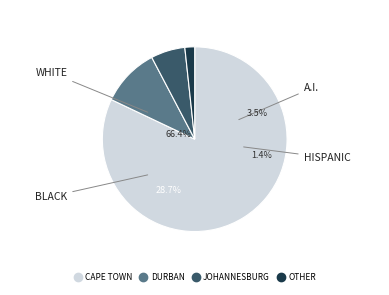

Is it true that JOHANNESBURG is 1% of the pie?

False